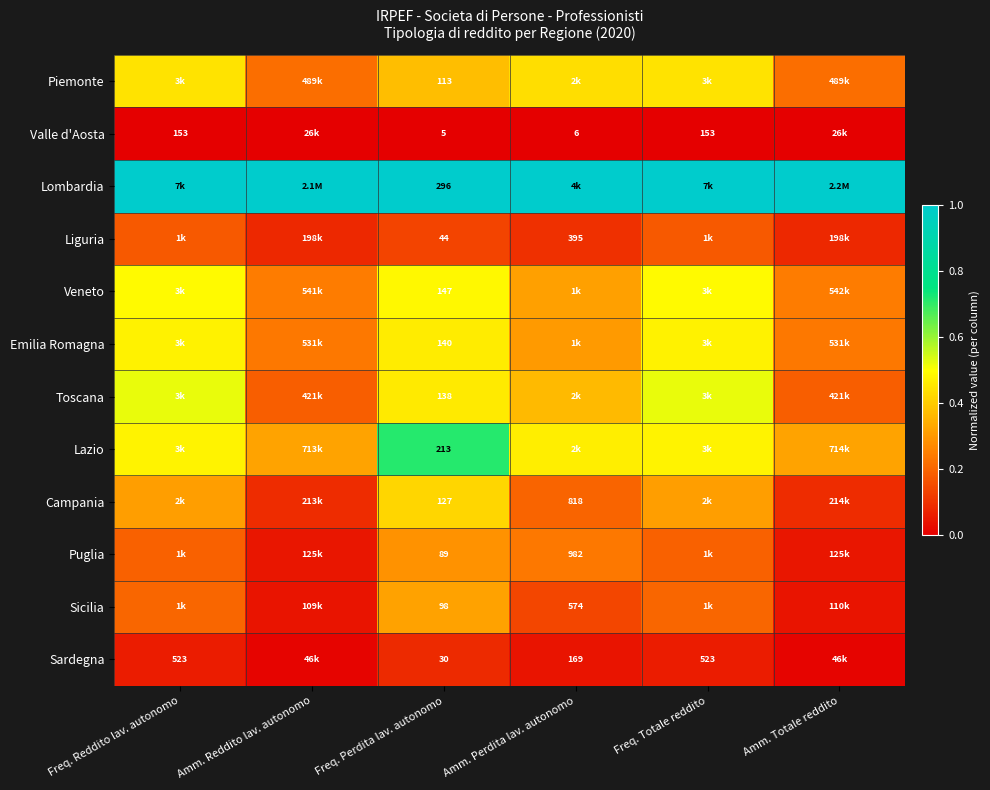

The Toscana series shows 0.5 at Freq. Reddito lav. autonomo. True or false?

True